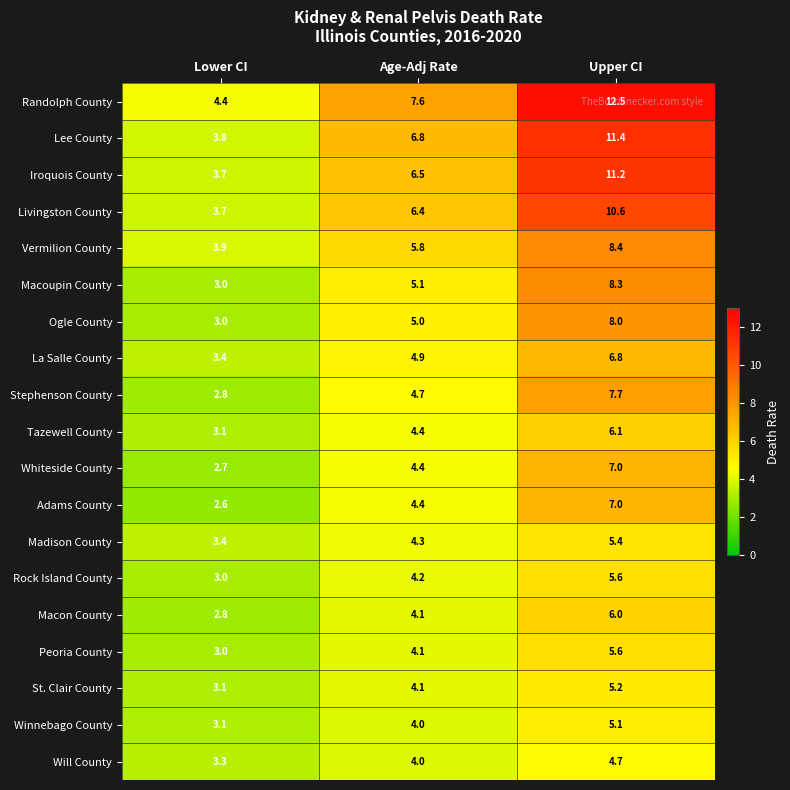

Rank the categories by St. Clair County value from lowest to highest.

Lower CI, Age-Adj Rate, Upper CI